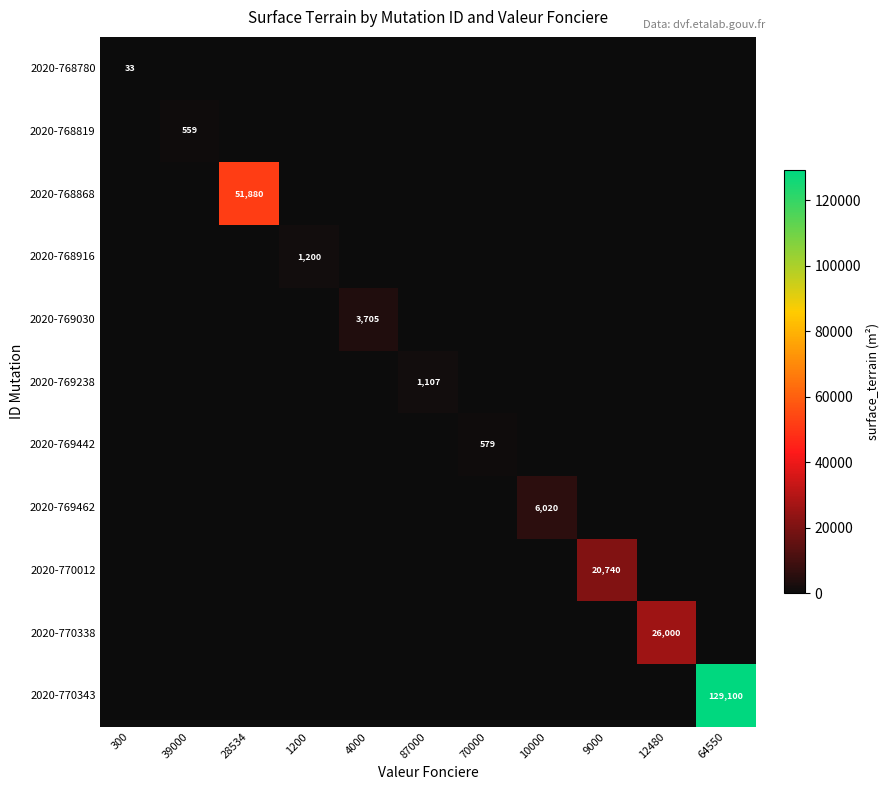

The value of 2020-769462 at 10000 is 6020. True or false?

True